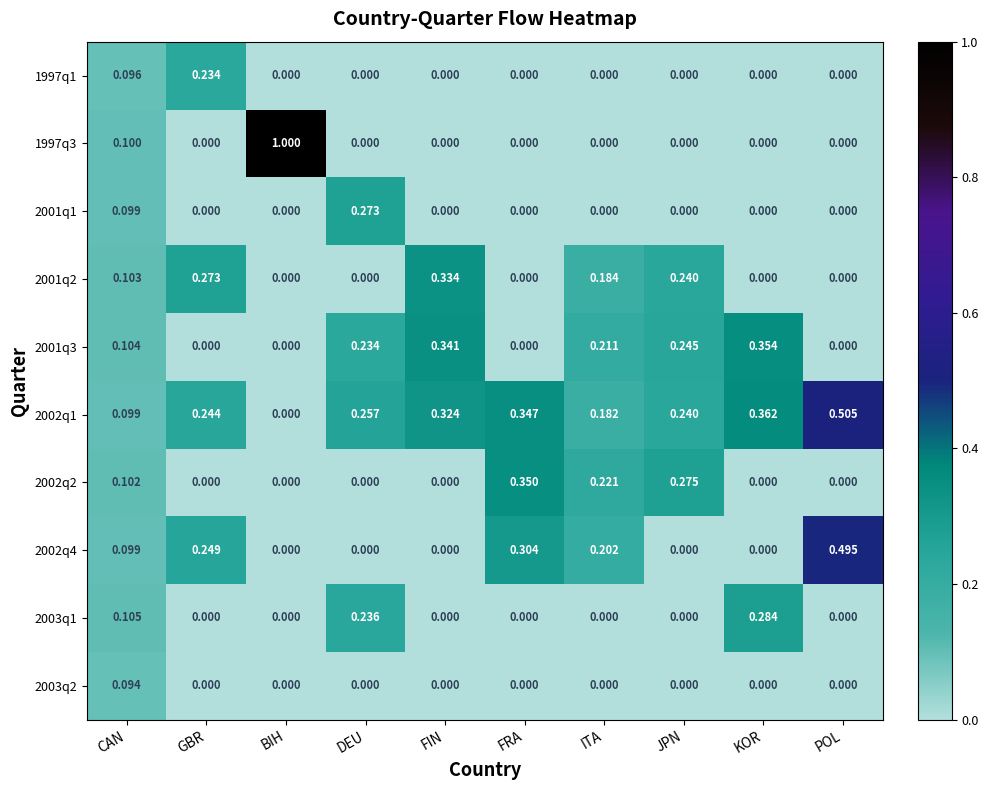

Rank the series by their maximum value, from lowest to highest.

2003q2, 1997q1, 2001q1, 2003q1, 2001q2, 2002q2, 2001q3, 2002q4, 2002q1, 1997q3